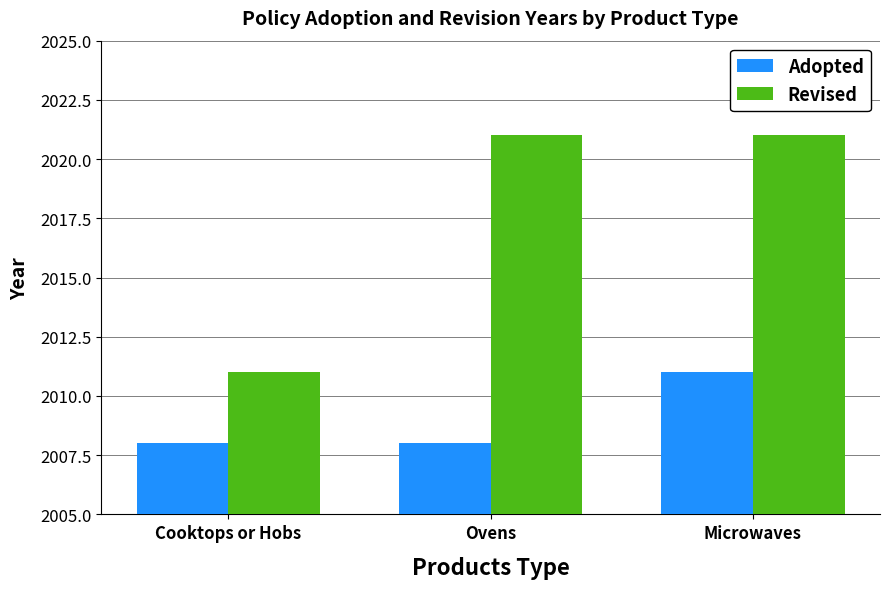

How many groups of bars are there?

3